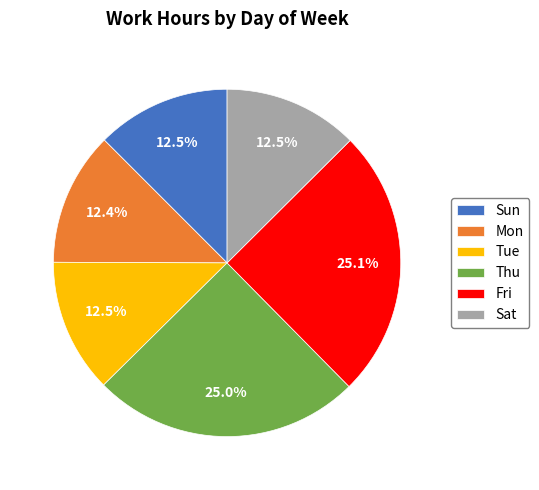

How much of the chart is everything except Fri?

74.9%